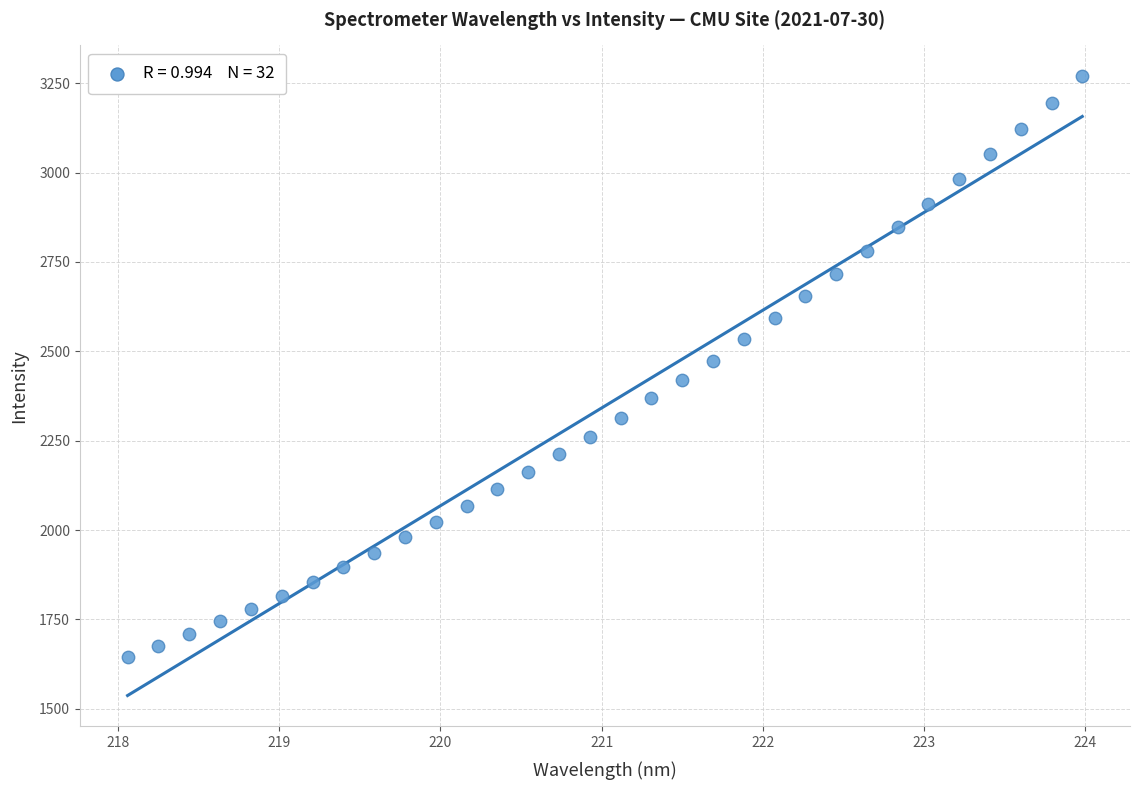

What is the range of Y values (max minus min)?

1625.4